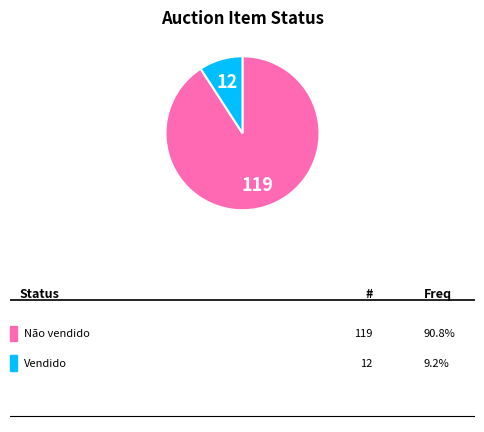

Is there a majority slice in this chart?

Yes